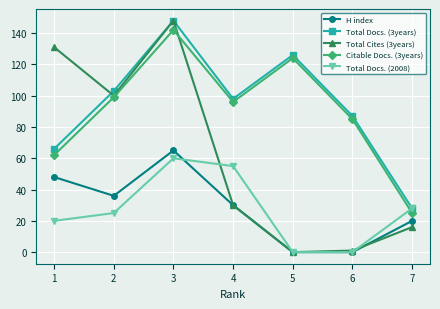

Between which two adjacent categories do Total Docs. (3years) and Total Cites (3years) first intersect?

1 and 2